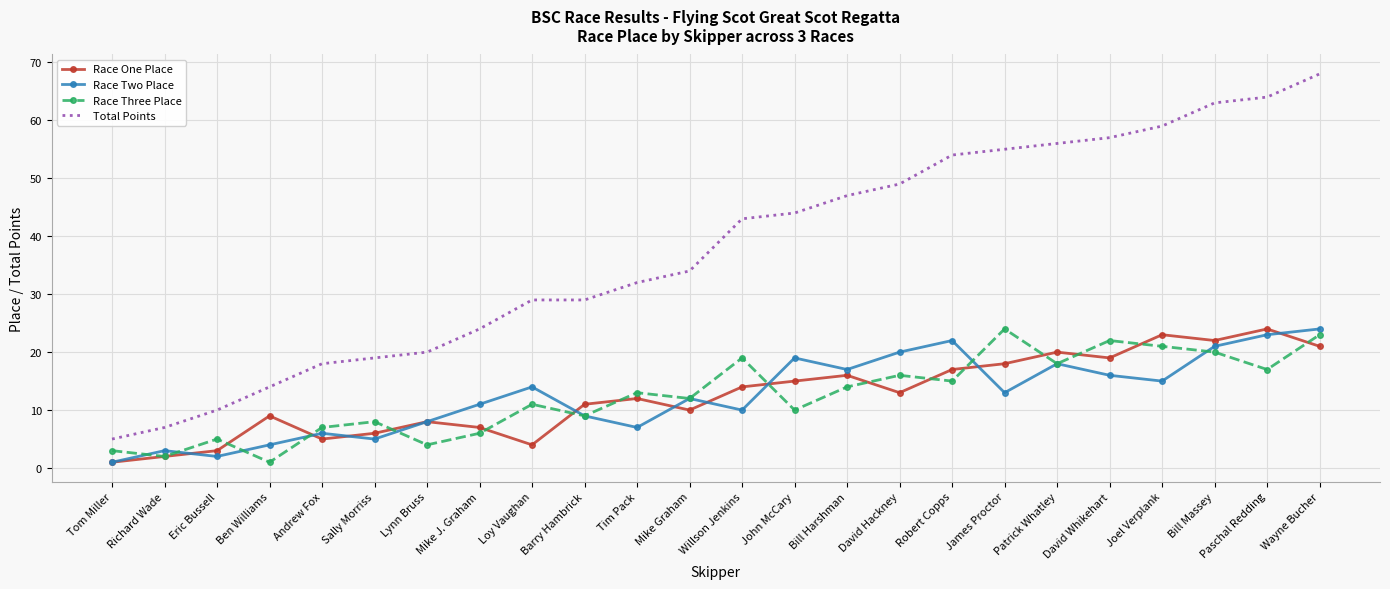

At which label does Race One Place reach its minimum?

Tom Miller